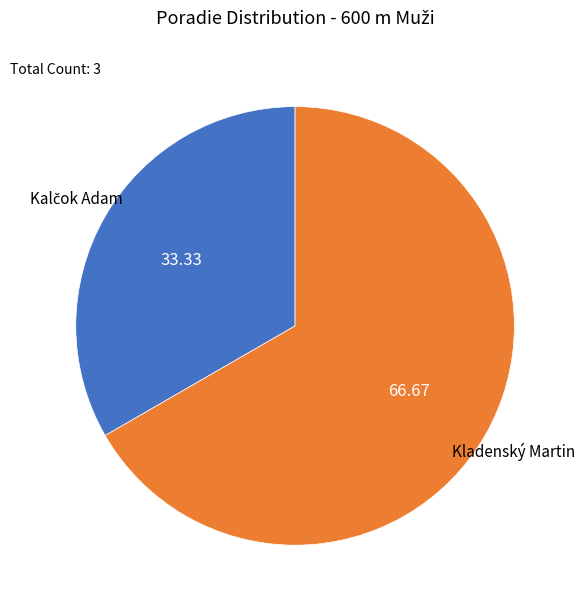

How many slices are in this pie chart?

2